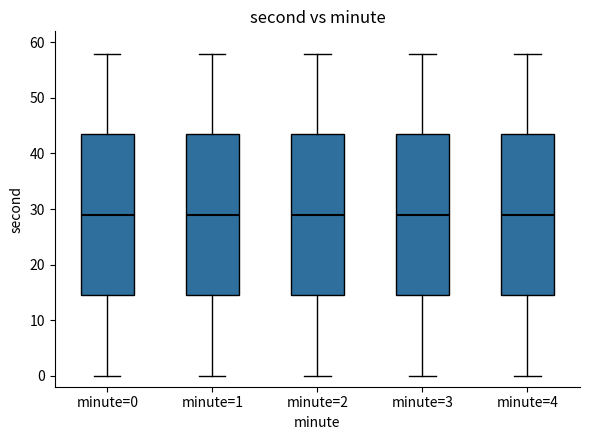

Reading left to right, transcribe this box plot: for each box, give where its median line is, the range the box spans, and where its two whiskers end, as read against the y-axis. The values are not printed on the chart, so give them approximately, as read against the axis.

minute=0: median 29, box 15 to 44, whiskers 0 to 58
minute=1: median 29, box 15 to 44, whiskers 0 to 58
minute=2: median 29, box 15 to 44, whiskers 0 to 58
minute=3: median 29, box 15 to 44, whiskers 0 to 58
minute=4: median 29, box 15 to 44, whiskers 0 to 58